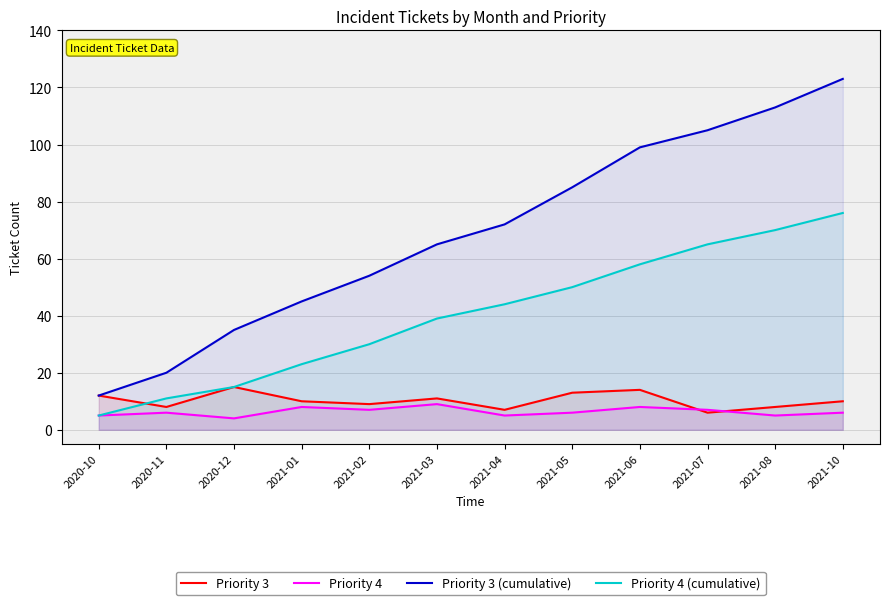

Which series has the largest total across all categories?

Priority 3 (cumulative)